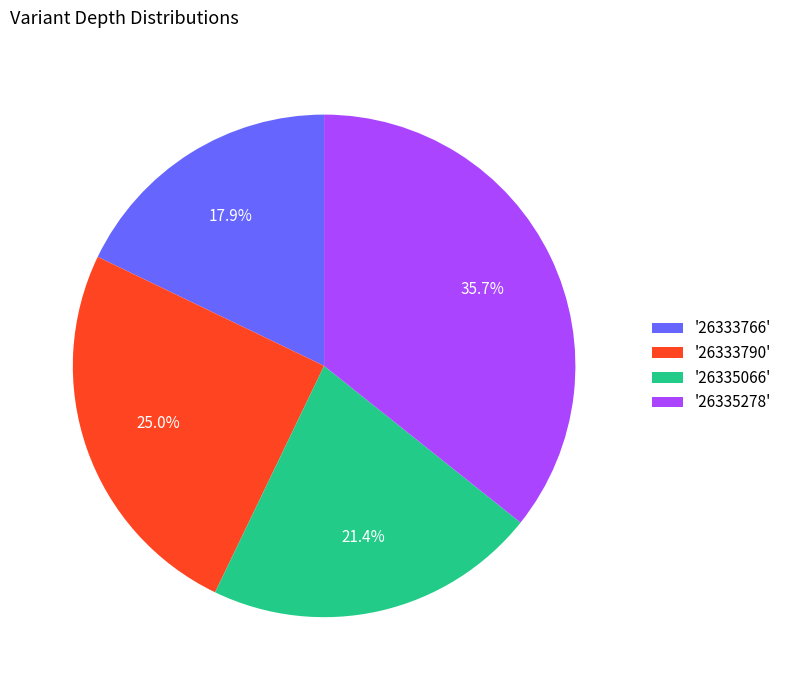

What percentage is NOT represented by '26333790'?

75.0%